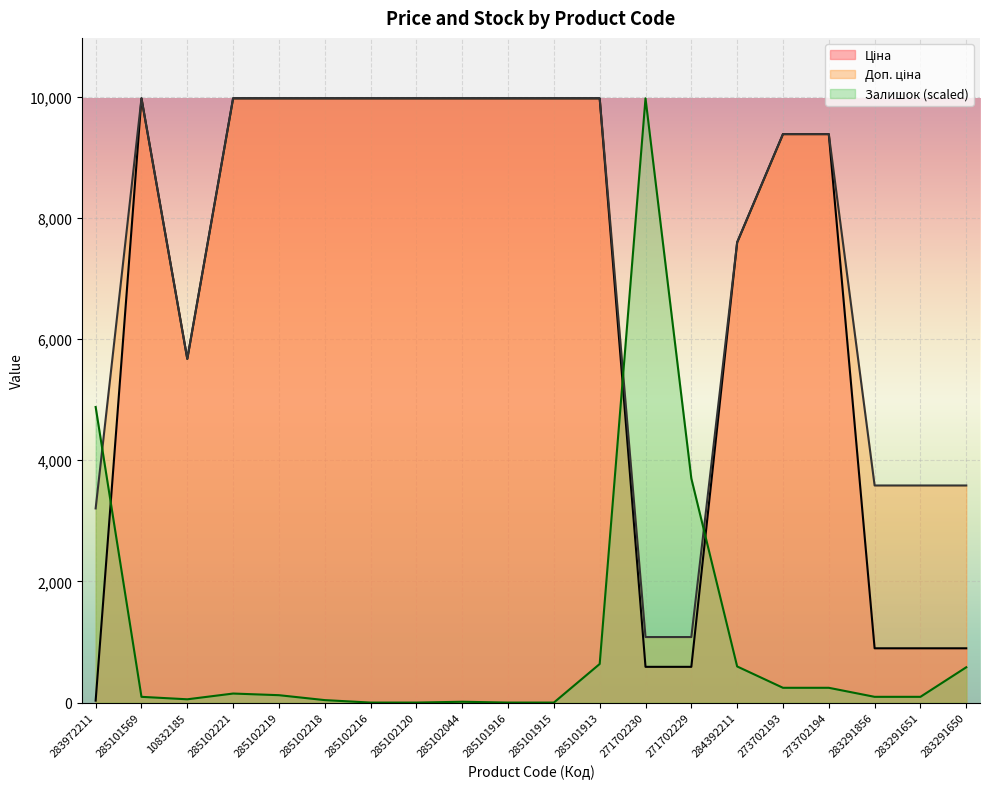

At which category is the sum across all series the highest?

285101913